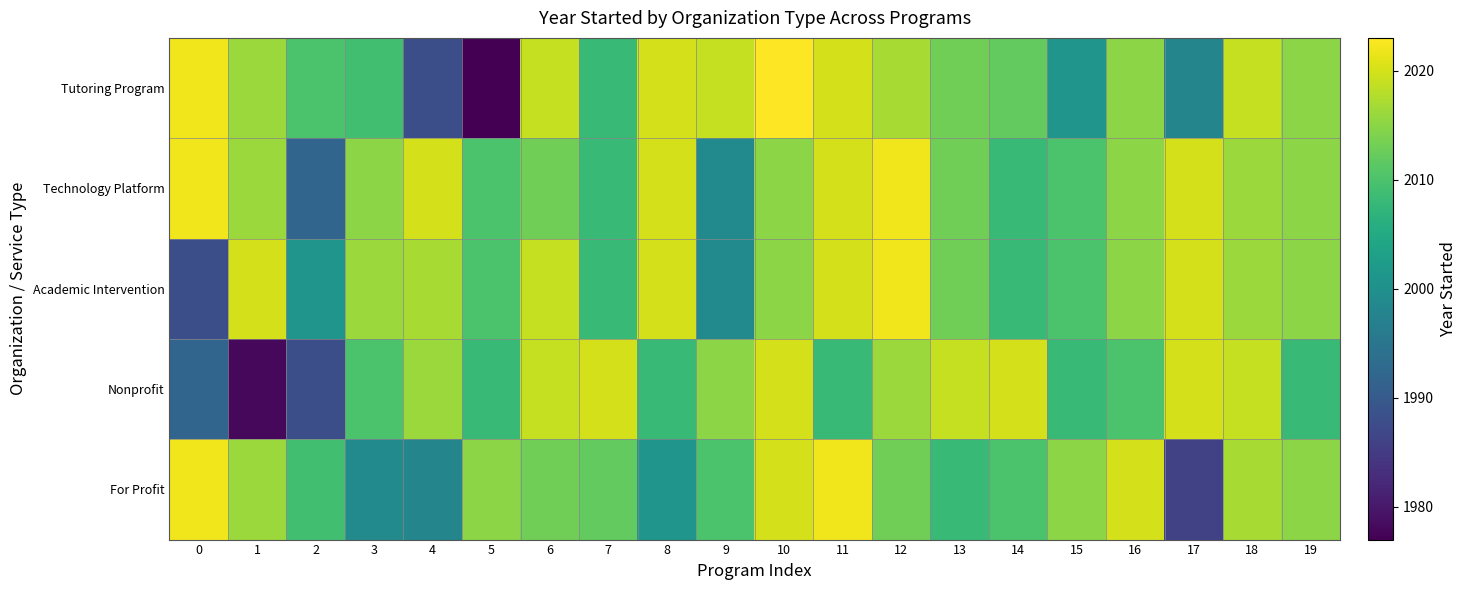

Reading left to right, extract all data points from this chart.

Tutoring Program: 0=2022	1=2016	2=2010	3=2009	4=1988	5=1977	6=2019	7=2008	8=2020	9=2019	10=2023	11=2020	12=2017	13=2013	14=2012	15=2001	16=2015	17=1998	18=2019	19=2015
Technology Platform: 0=2022	1=2016	2=1992	3=2015	4=2020	5=2010	6=2013	7=2008	8=2020	9=1999	10=2015	11=2020	12=2022	13=2013	14=2008	15=2010	16=2015	17=2020	18=2016	19=2015
Academic Intervention: 0=1988	1=2020	2=2001	3=2016	4=2017	5=2010	6=2019	7=2008	8=2020	9=1999	10=2015	11=2020	12=2022	13=2013	14=2008	15=2010	16=2015	17=2020	18=2016	19=2015
Nonprofit: 0=1992	1=1978	2=1988	3=2010	4=2016	5=2008	6=2019	7=2020	8=2008	9=2015	10=2020	11=2008	12=2016	13=2019	14=2020	15=2008	16=2010	17=2020	18=2019	19=2008
For Profit: 0=2022	1=2016	2=2009	3=1999	4=1998	5=2015	6=2013	7=2012	8=2001	9=2010	10=2020	11=2022	12=2013	13=2008	14=2010	15=2015	16=2020	17=1986	18=2017	19=2015